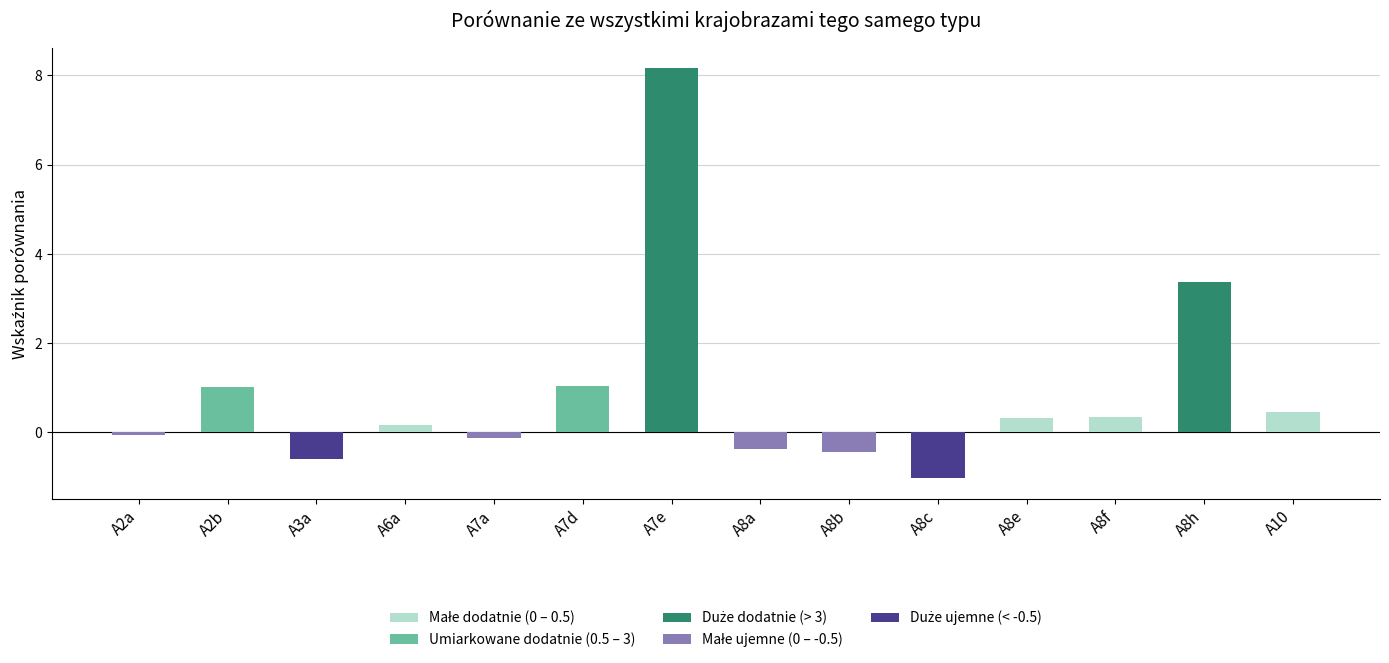

What is the difference between the second highest and minimum values?

4.4